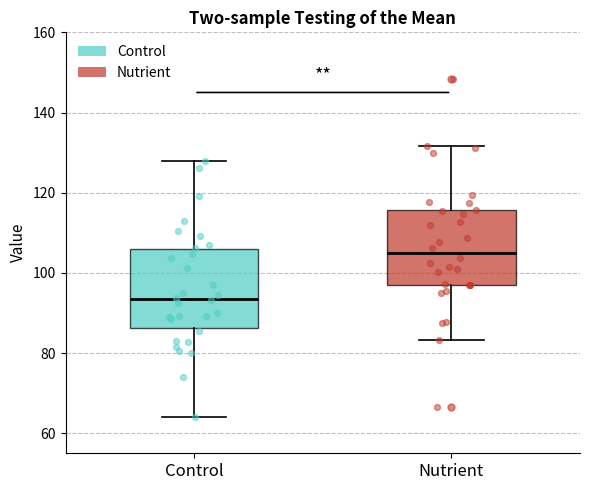

Reading left to right, transcribe this box plot: for each box, give where its median line is, the range the box spans, and where its two whiskers end, as read against the y-axis. The values are not printed on the chart, so give them approximately, as read against the axis.

Control: median 94, box 86 to 106, whiskers 64 to 128
Nutrient: median 104, box 96 to 116, whiskers 84 to 132